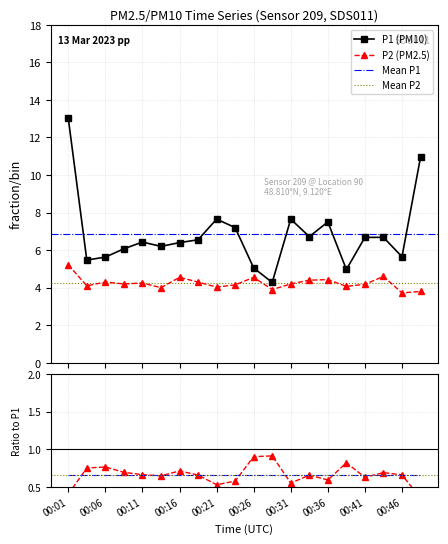

True or false: P1 and P2 cross at least once.

False